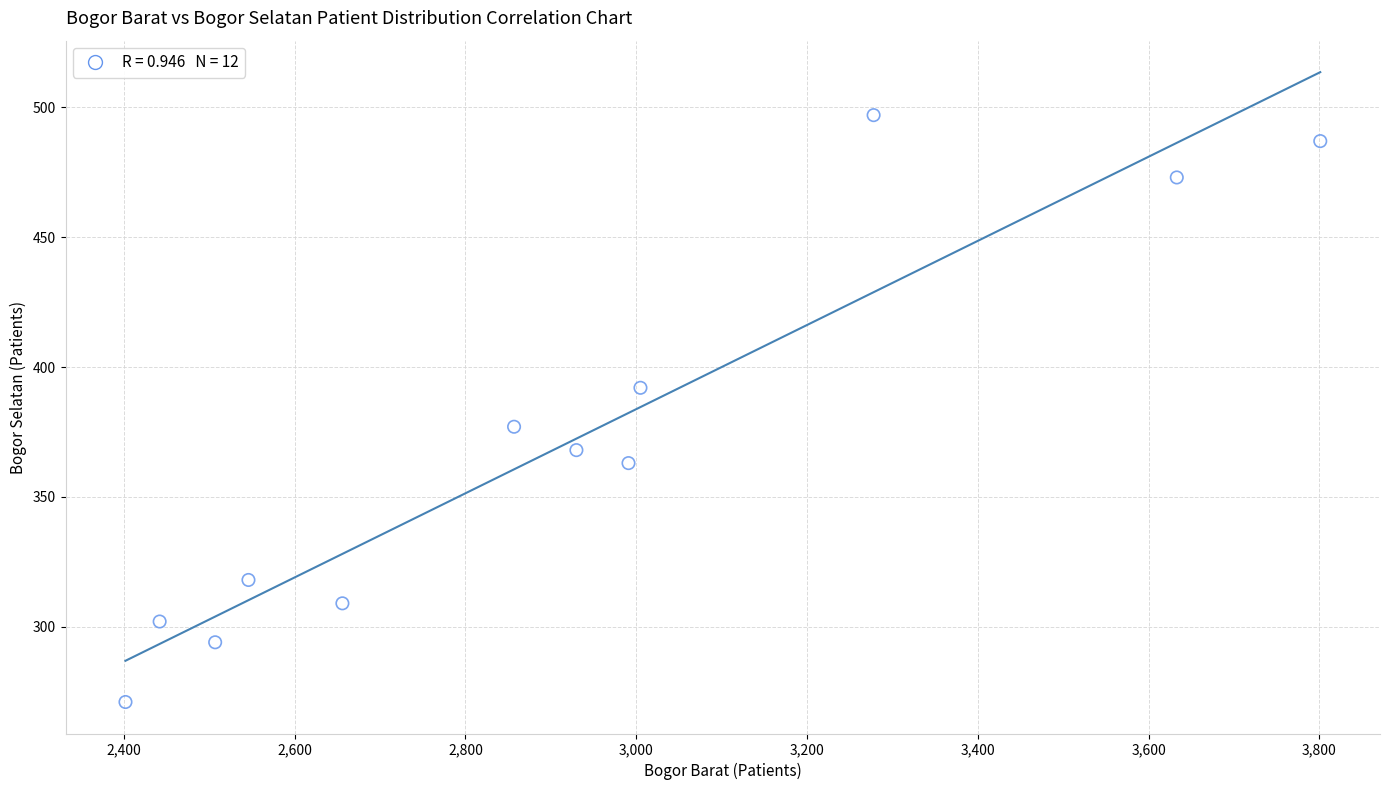

What is the average X value?

2921